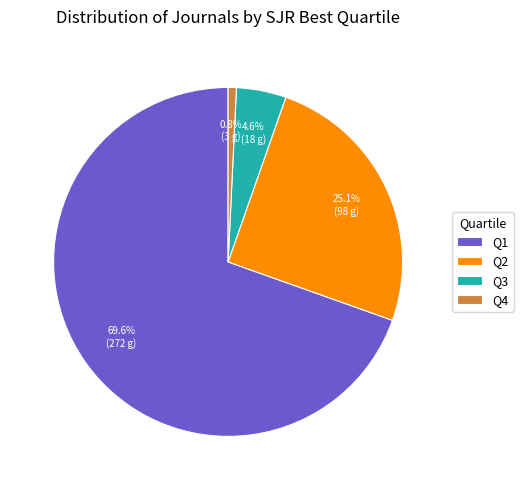

Is it true that Q3 is 13% of the pie?

False